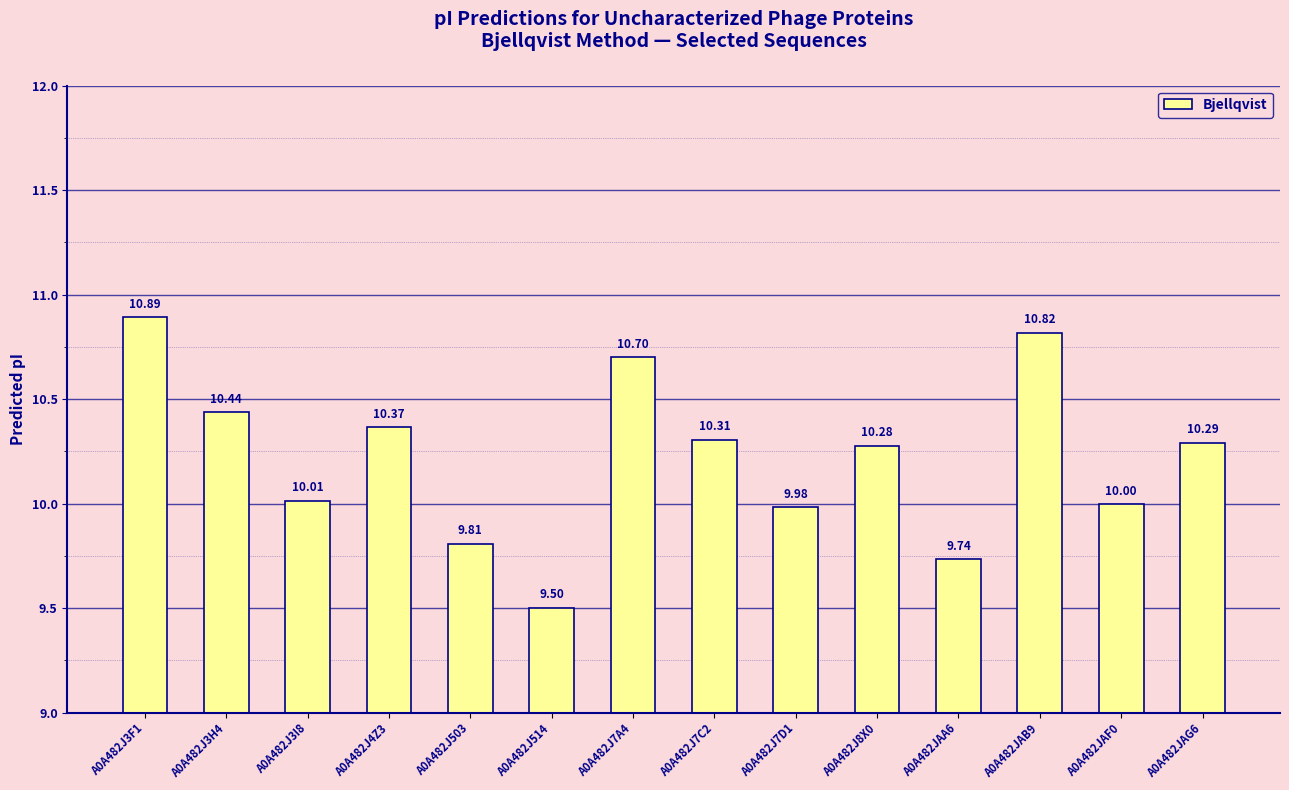

How many series are shown in this chart?

1